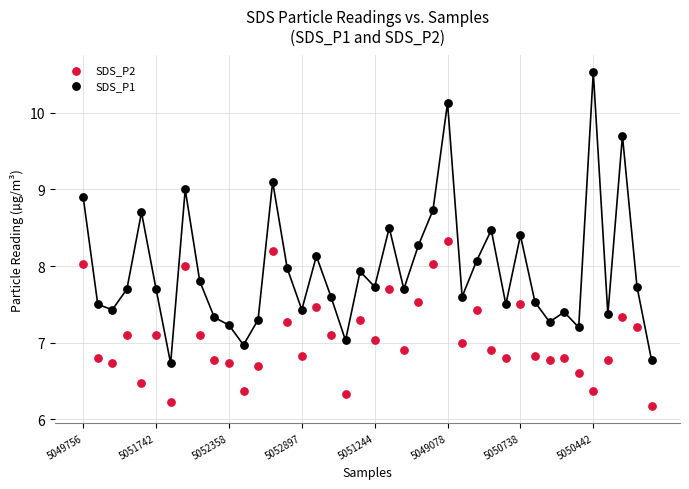

Which series has the largest Y range (max minus min)?

SDS_P1